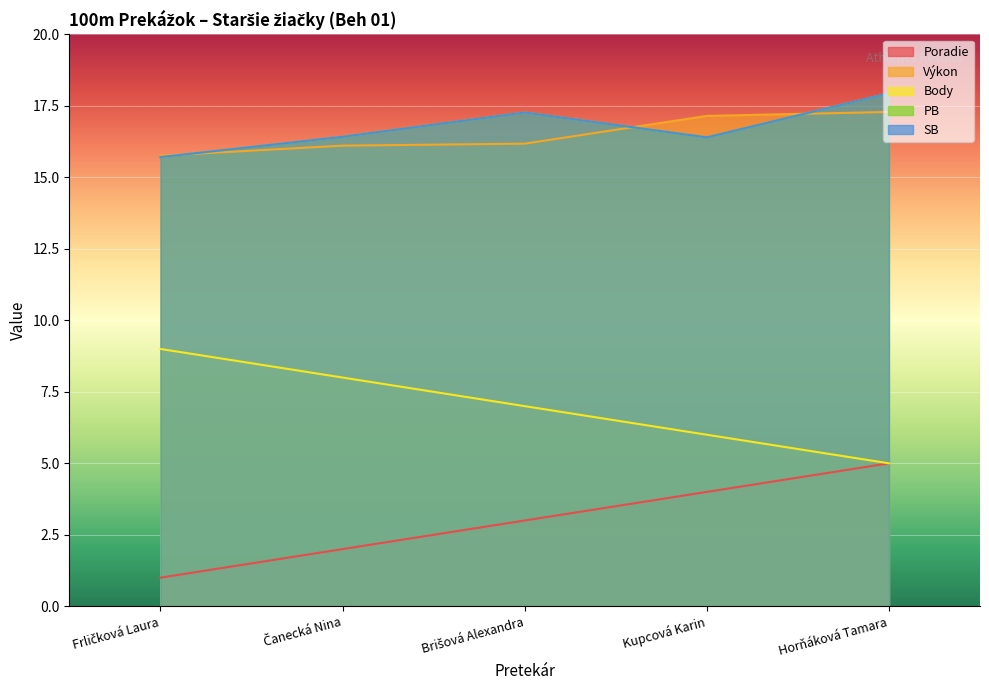

Reading right to left, list all the values displayed in this chart.

Poradie: 5.0	4.0	3.0	2.0	1.0
Výkon: 17.3	17.1	16.2	16.1	15.8
Body: 5.0	6.0	7.0	8.0	9.0
PB: 17.9	16.4	17.3	16.4	15.7
SB: 17.9	16.4	17.3	16.4	15.7